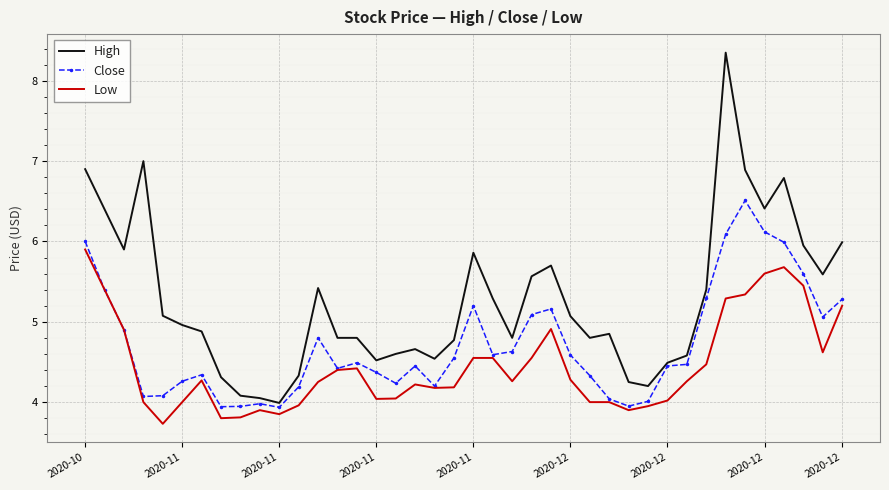

What is the smallest value displayed?

3.7